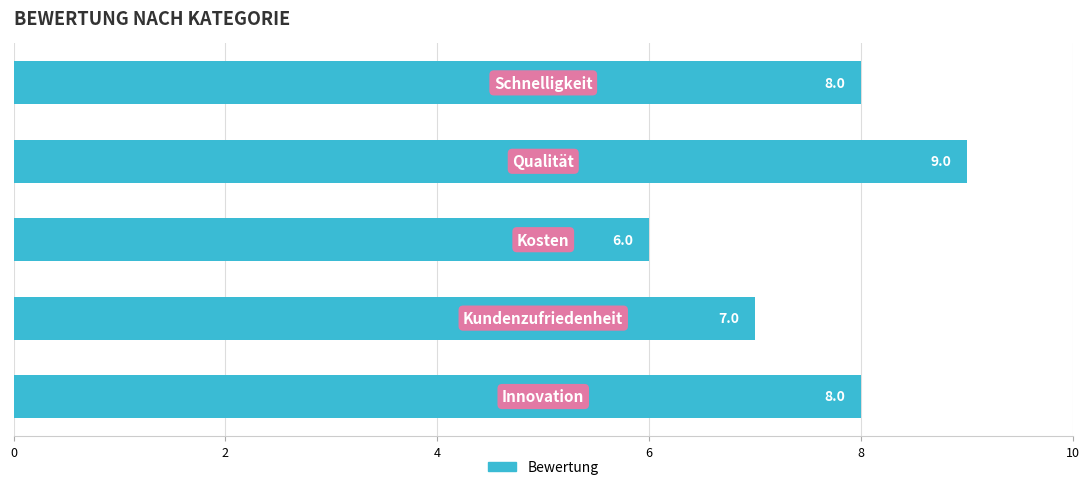

What is the average value?

8